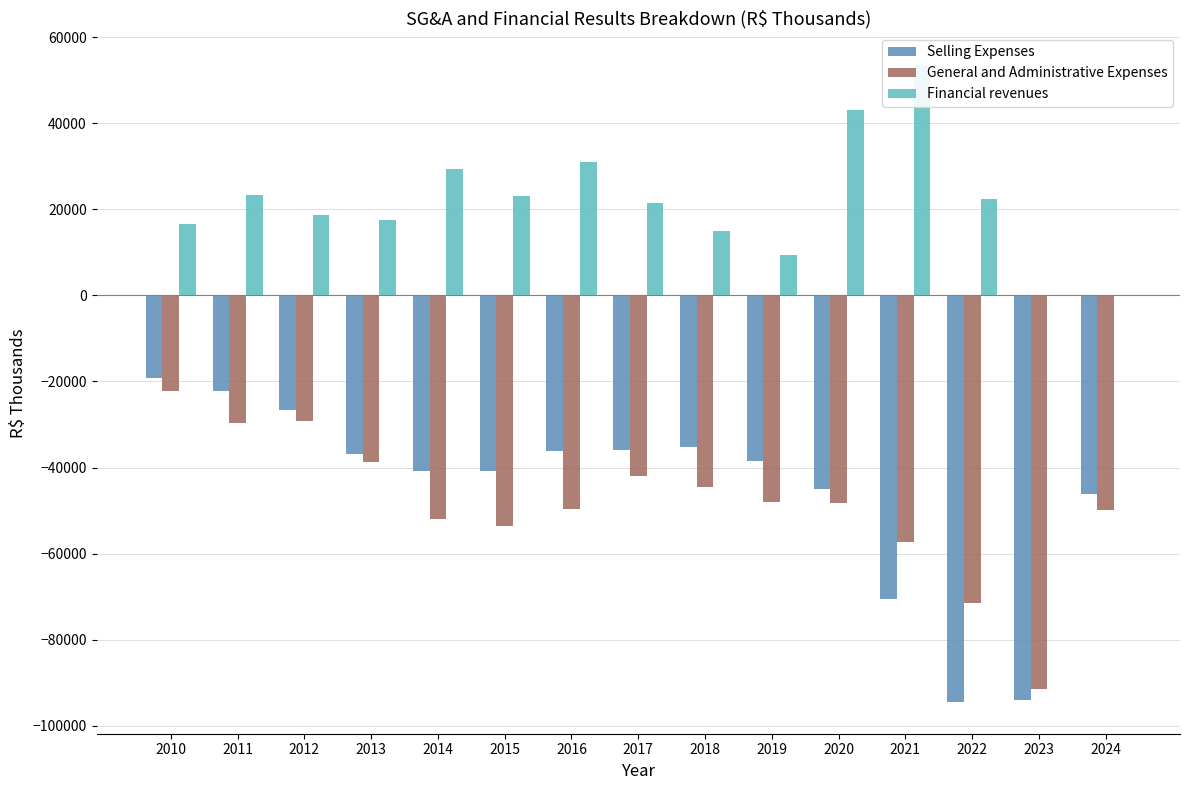

Reading right to left, what are all the values shown in this chart?

Selling Expenses: -46188	-94059	-94489	-70575	-45030	-38419	-35172	-35873	-36129	-40857	-40883	-36755	-26616	-22261	-19277
General and Administrative Expenses: -49850	-91436	-71406	-57292	-48254	-47968	-44513	-42047	-49638	-53552	-51913	-38703	-29161	-29670	-22210
Financial revenues: 0	0	22504	53653	43190	9441	14969	21611	31073	23155	29305	17535	18782	23310	16715